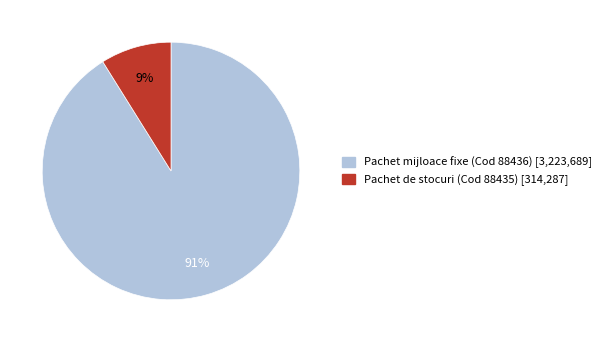

Rank the categories by value from lowest to highest.

Pachet de stocuri (Cod 88435) [314,287], Pachet mijloace fixe (Cod 88436) [3,223,689]